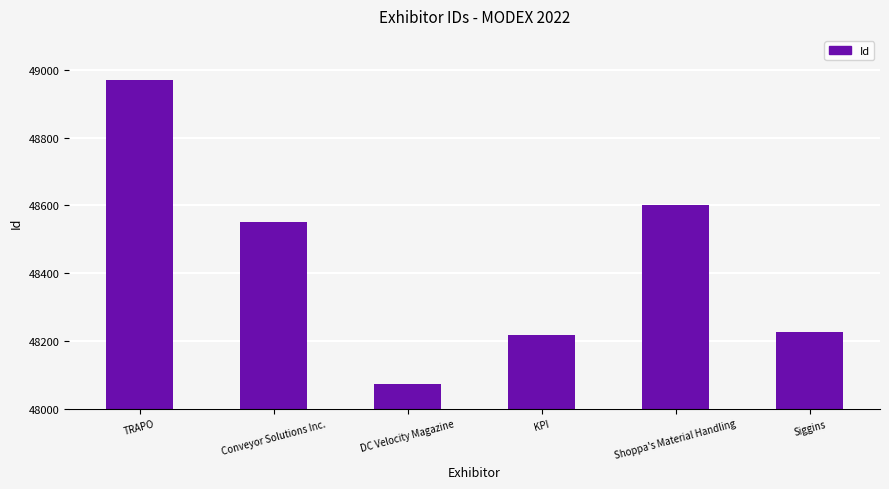

What is the difference between the maximum and second lowest values?

751